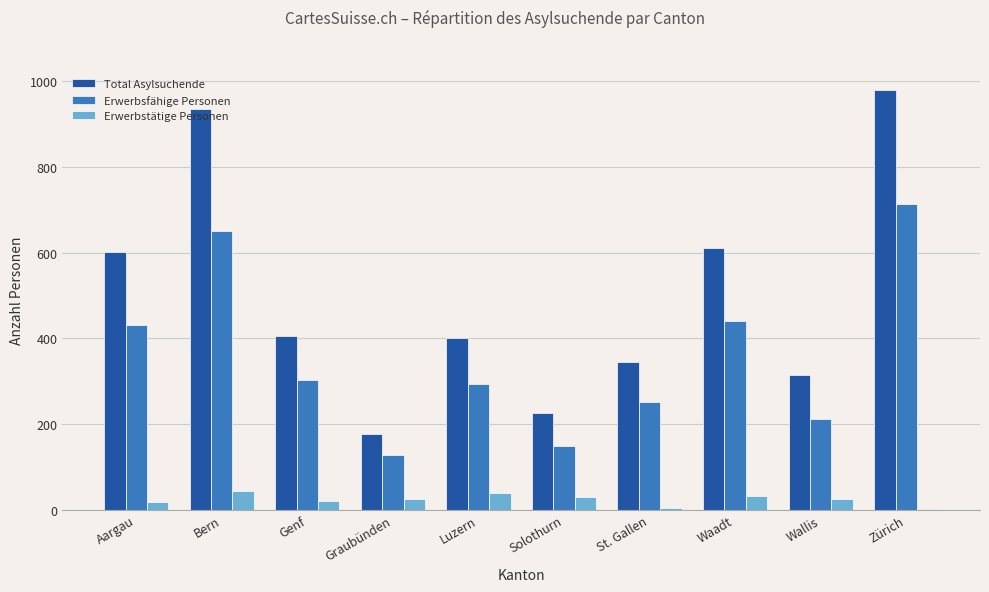

What is the maximum value shown in the chart?

980